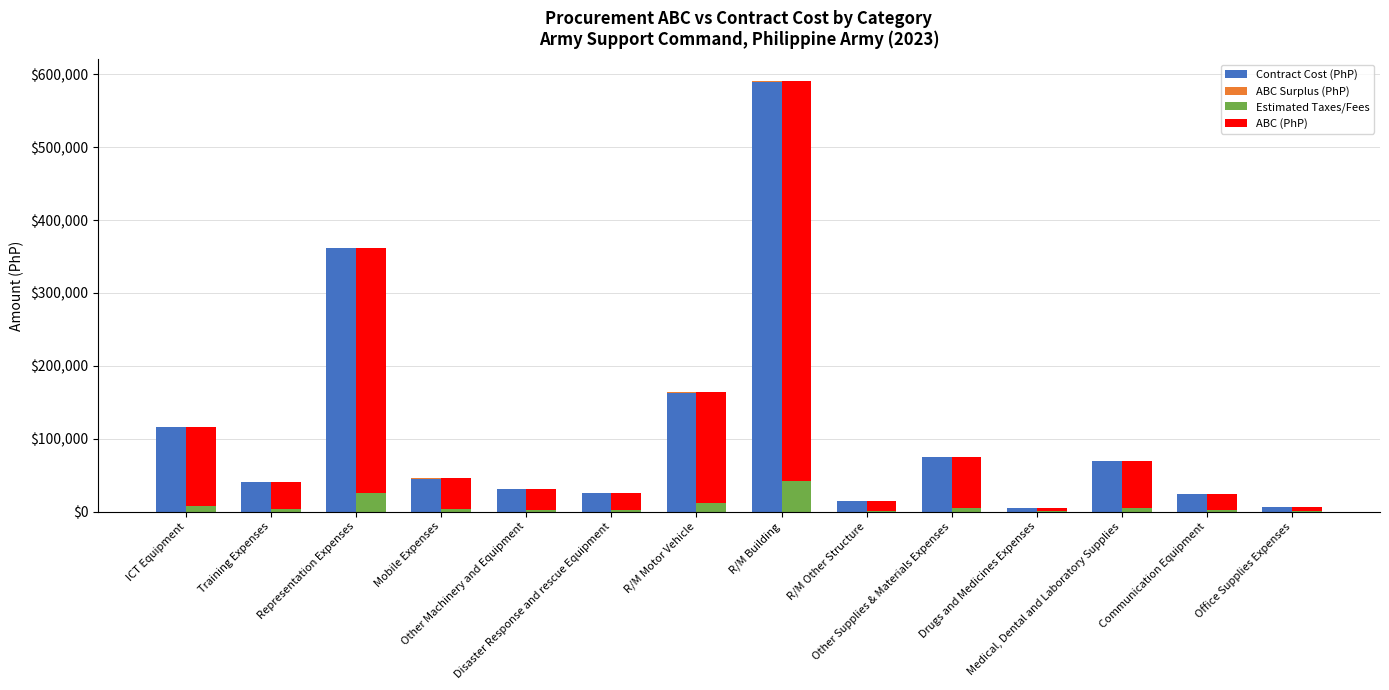

What is the spread (max minus min) of values at R/M Motor Vehicle?

161312.0